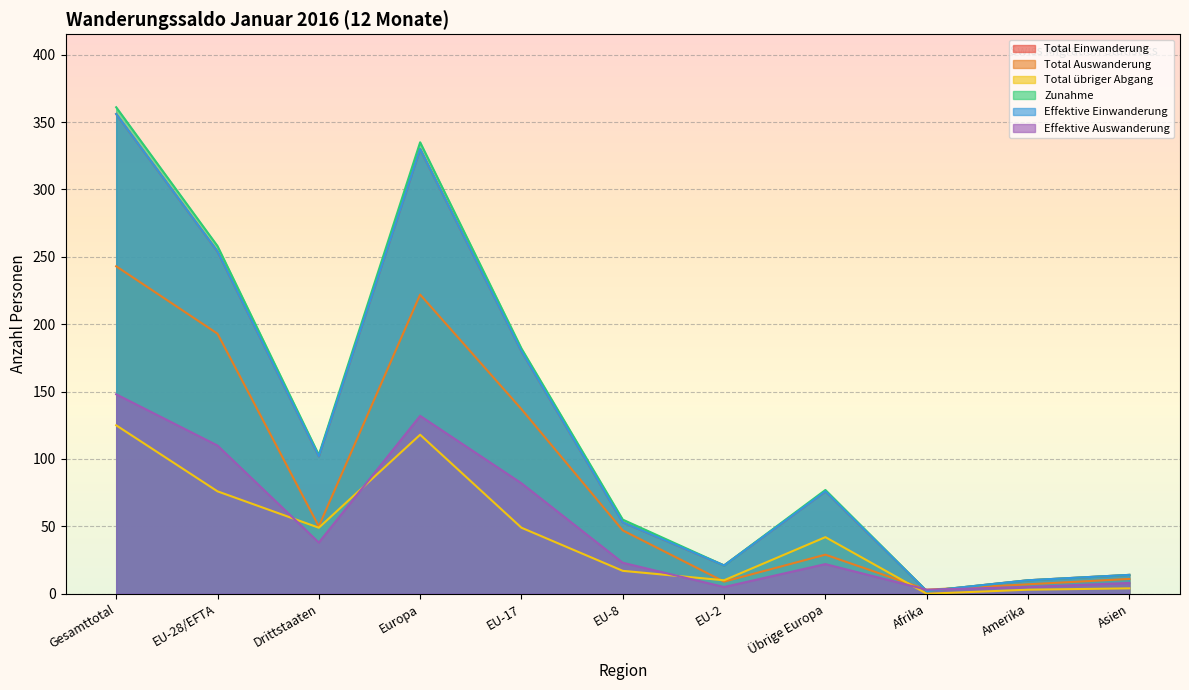

Which series has the largest range (max minus min)?

Zunahme